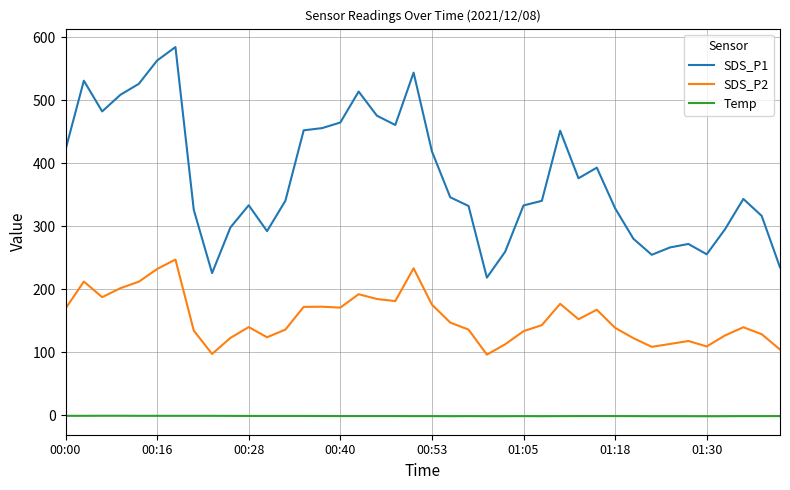

Count the Temp values in the range -1 to 0.

10